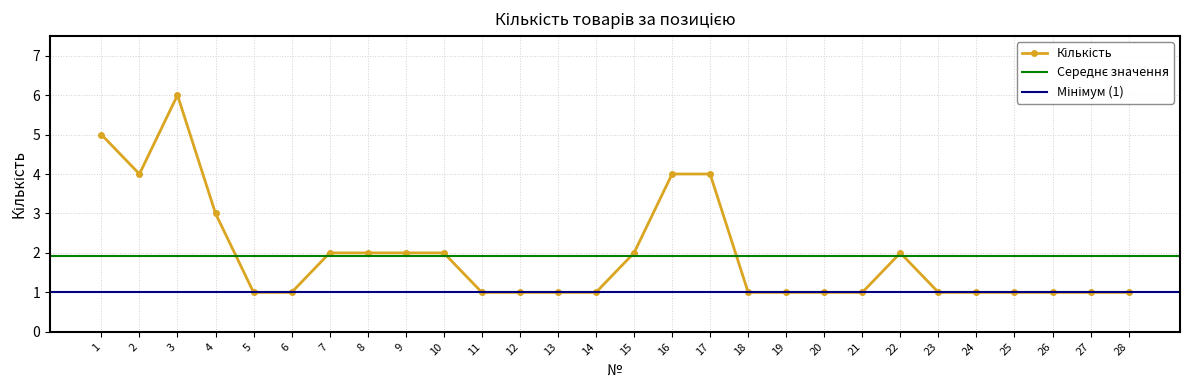

Does the chart display data point markers on the line(s)?

Yes